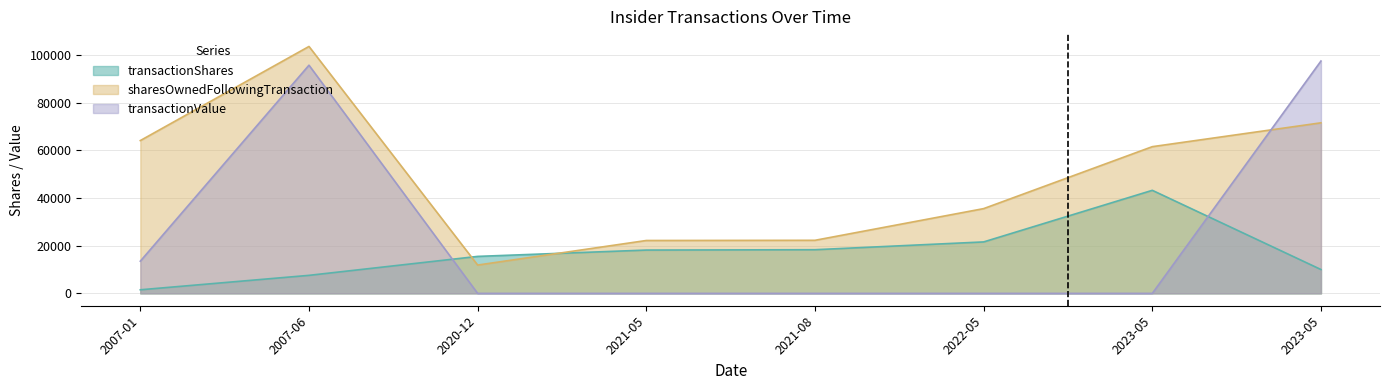

What is the sum of all transactionValue values?

206549